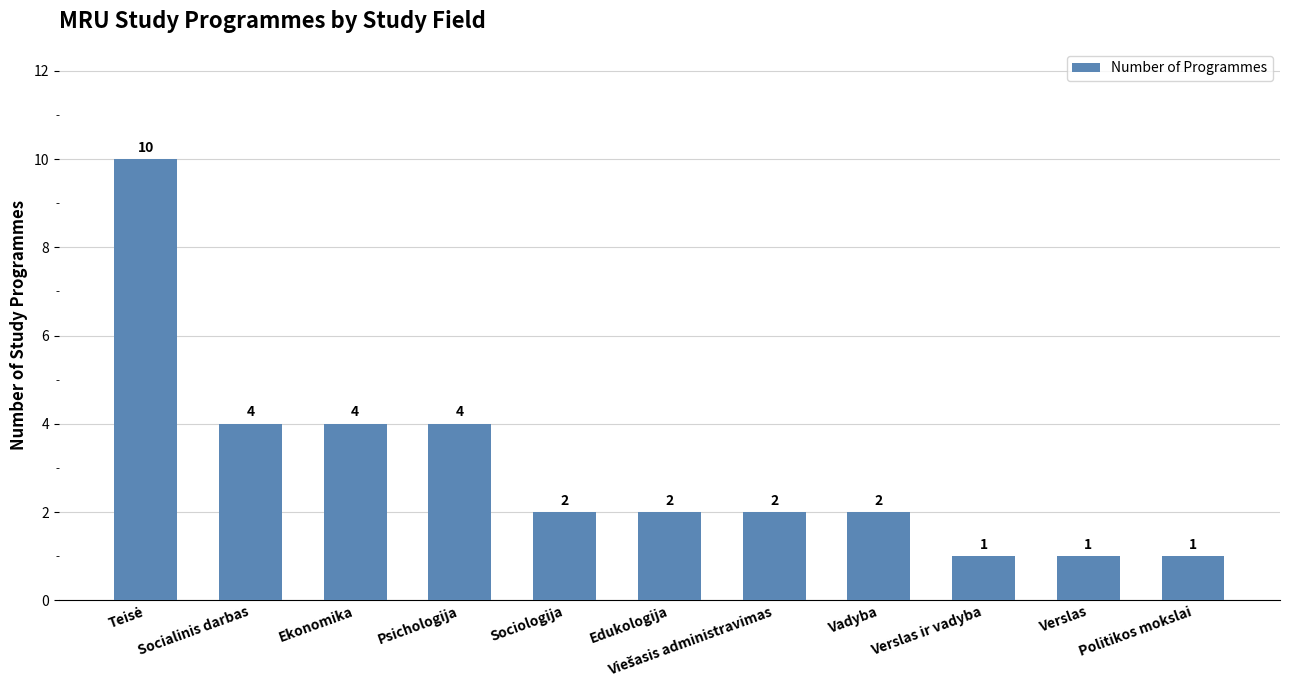

What is the difference between the maximum and minimum values?

9